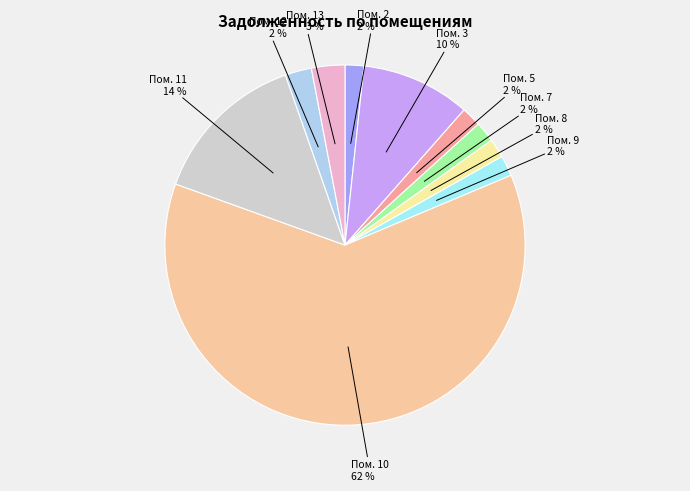

How many slices are in this pie chart?

10